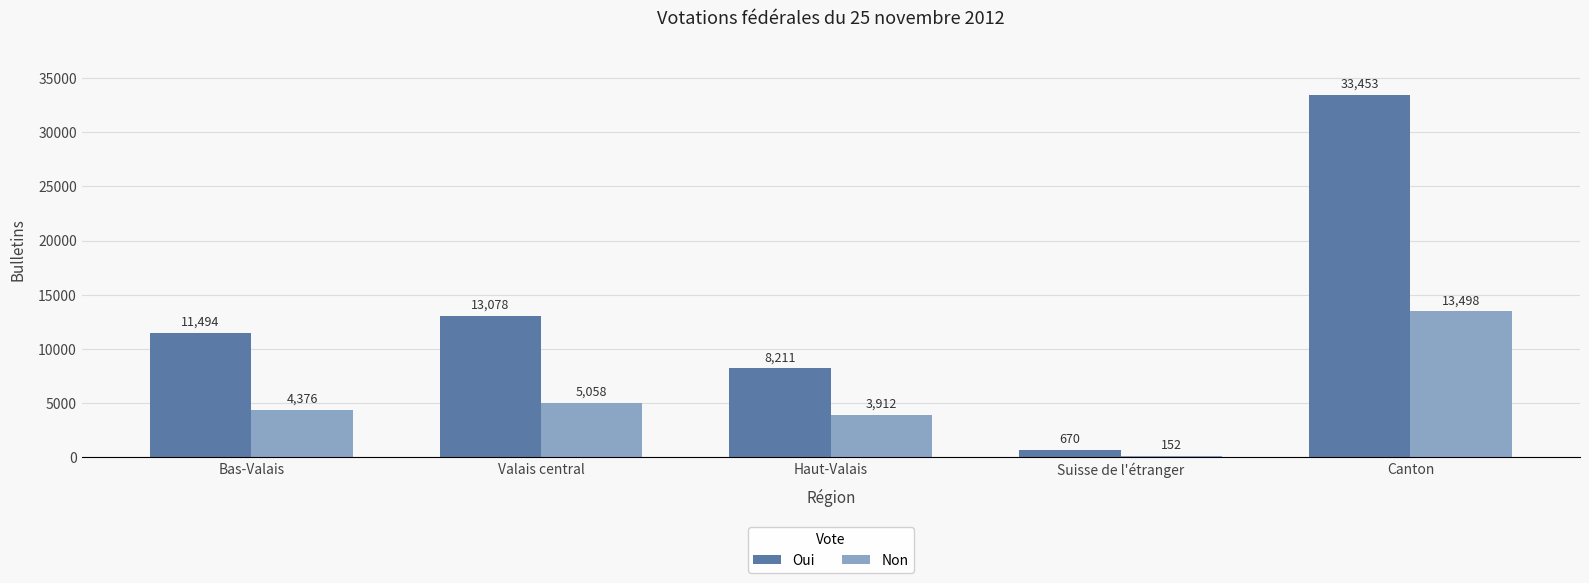

Between Haut-Valais and Suisse de l'étranger, which series saw the biggest shift?

Oui